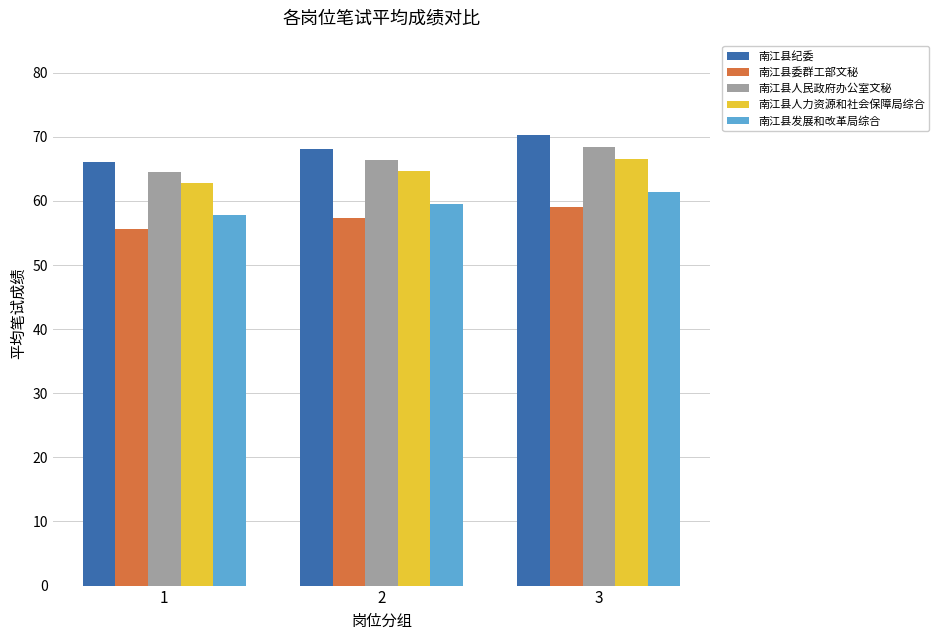

How many data points in 南江县委群工部文秘 are above 57?

2